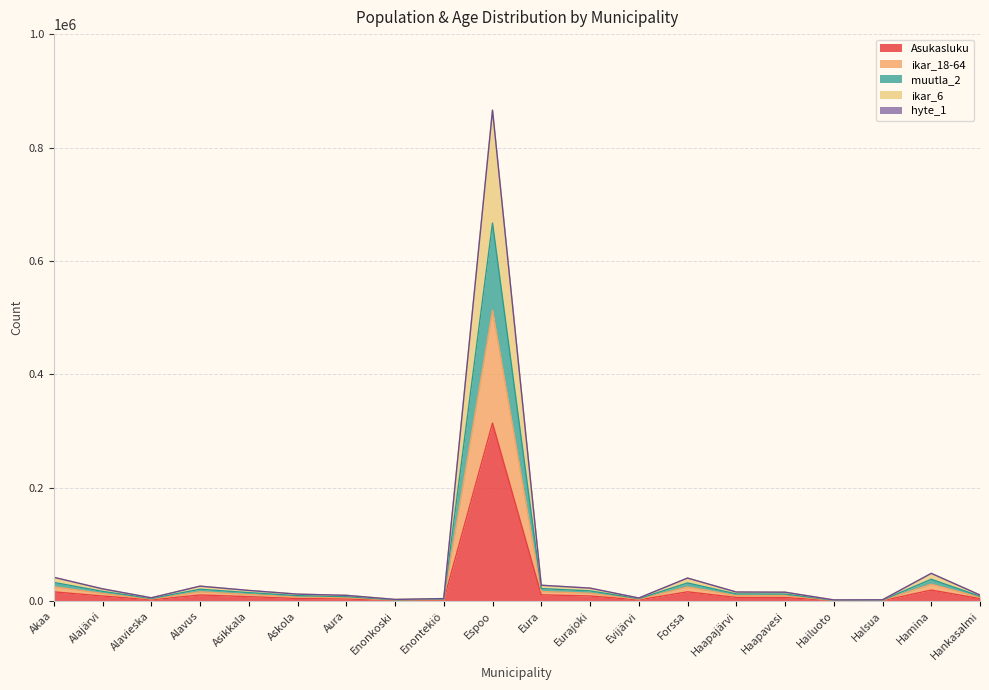

Does the chart display data point markers on the line(s)?

No